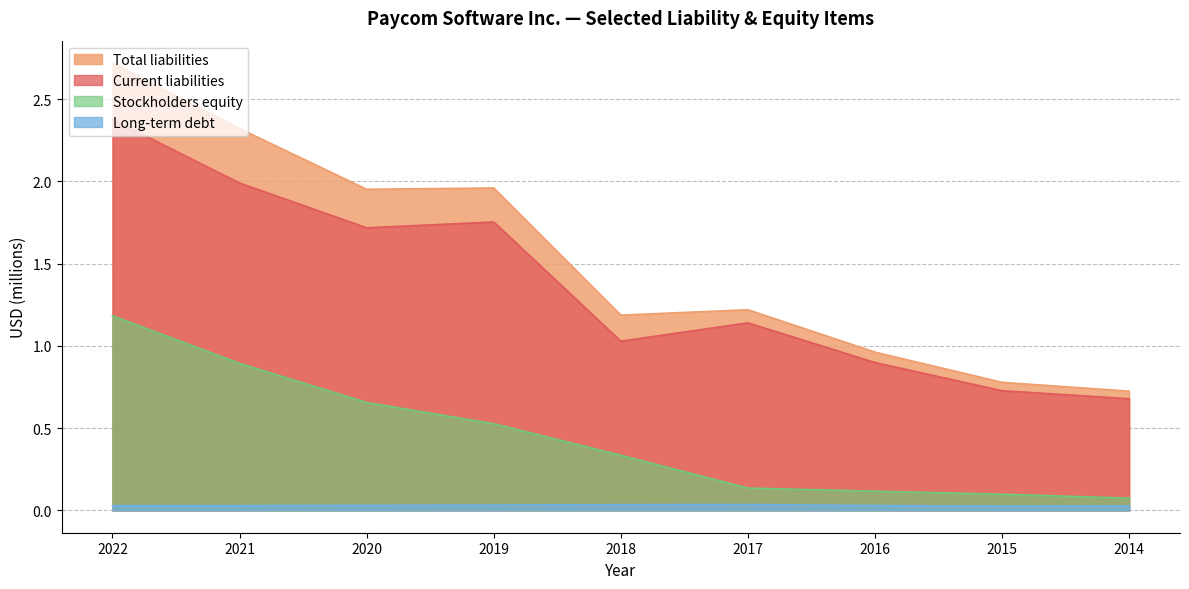

What are all the series names shown in the legend?

Total liabilities, Current liabilities, Stockholders equity, Long-term debt